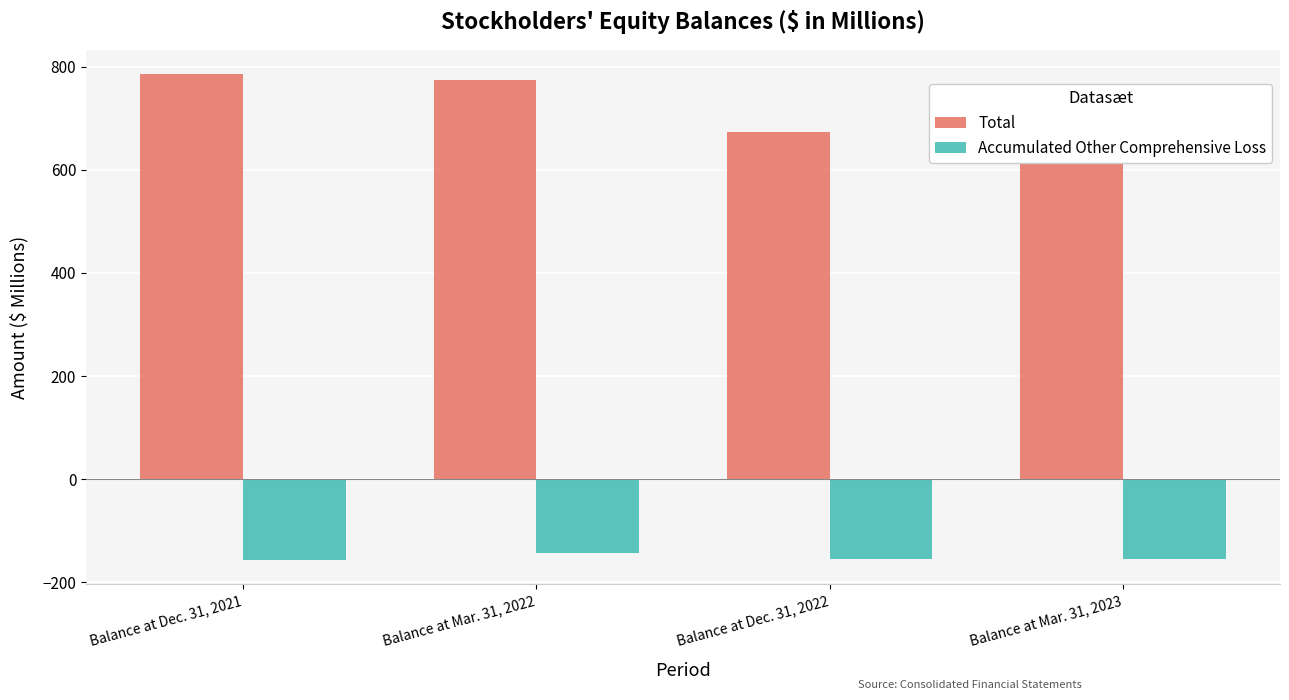

What is the difference between the maximum and minimum values in the Total series?

156.8